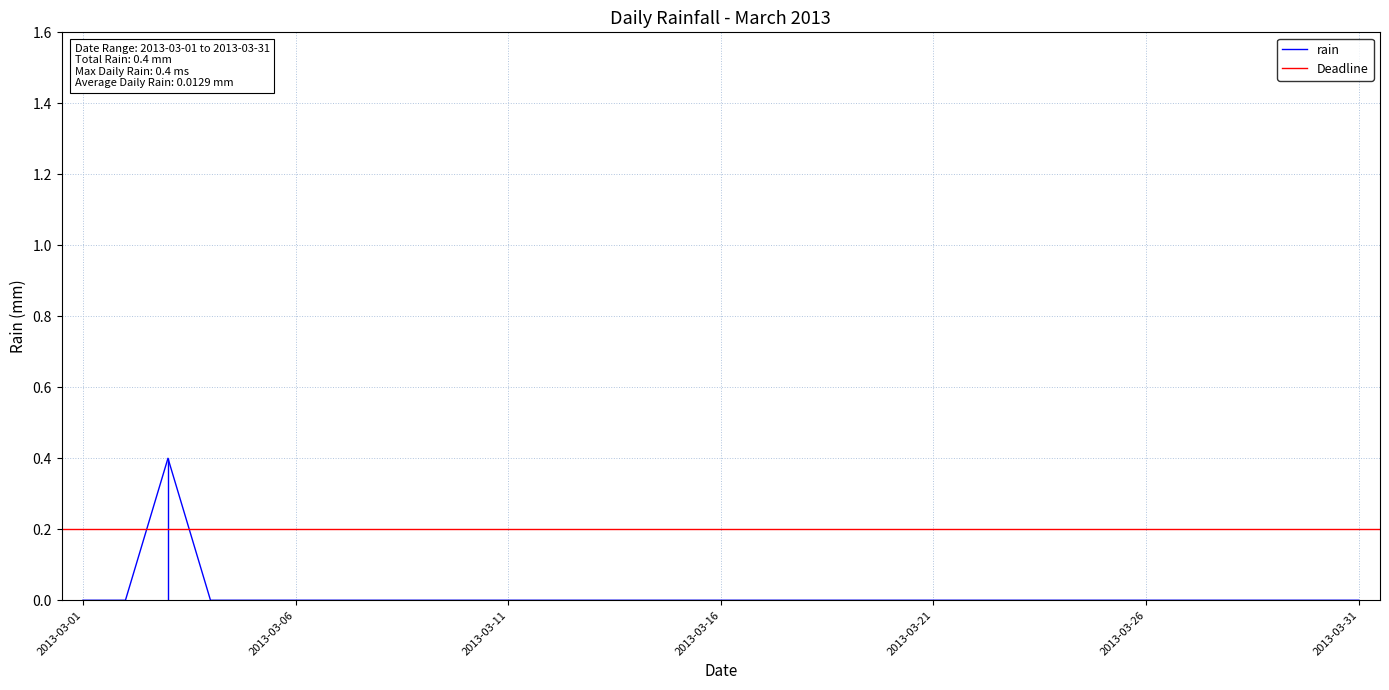

At which label is the value closest to 0?

2013-03-01